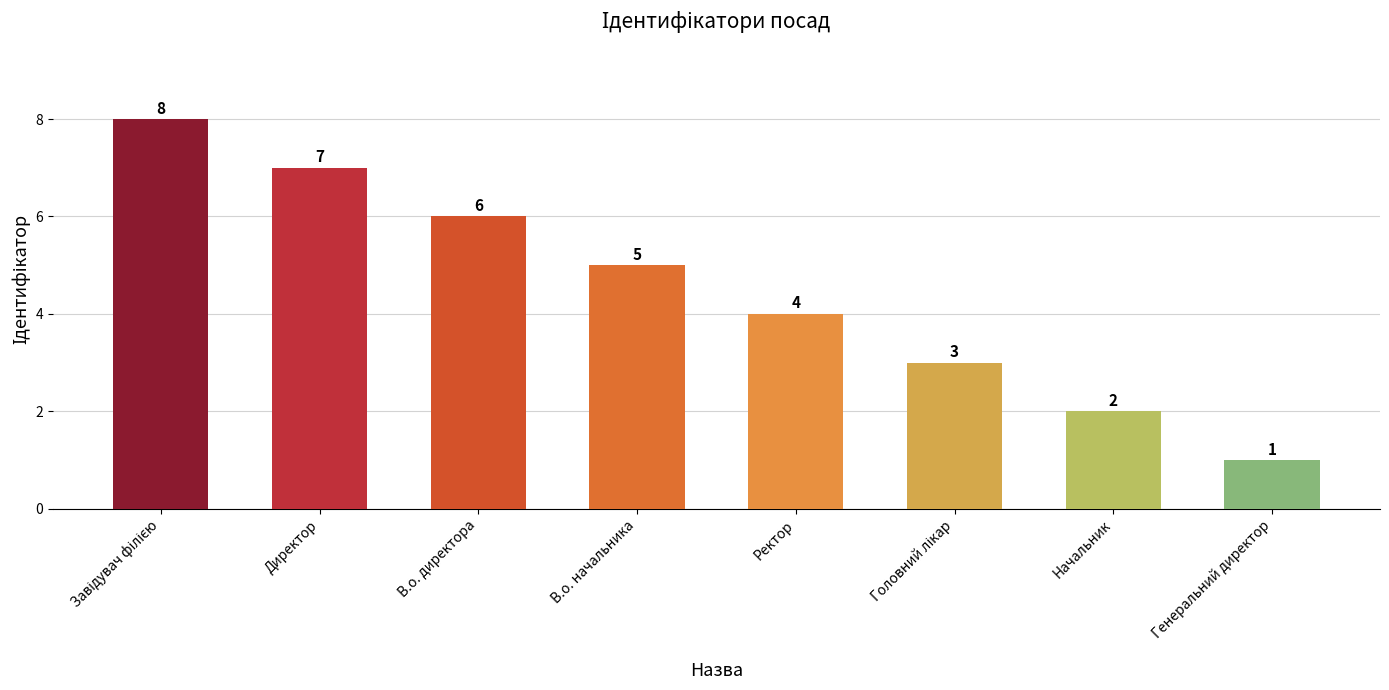

What position from the left is Начальник?

7